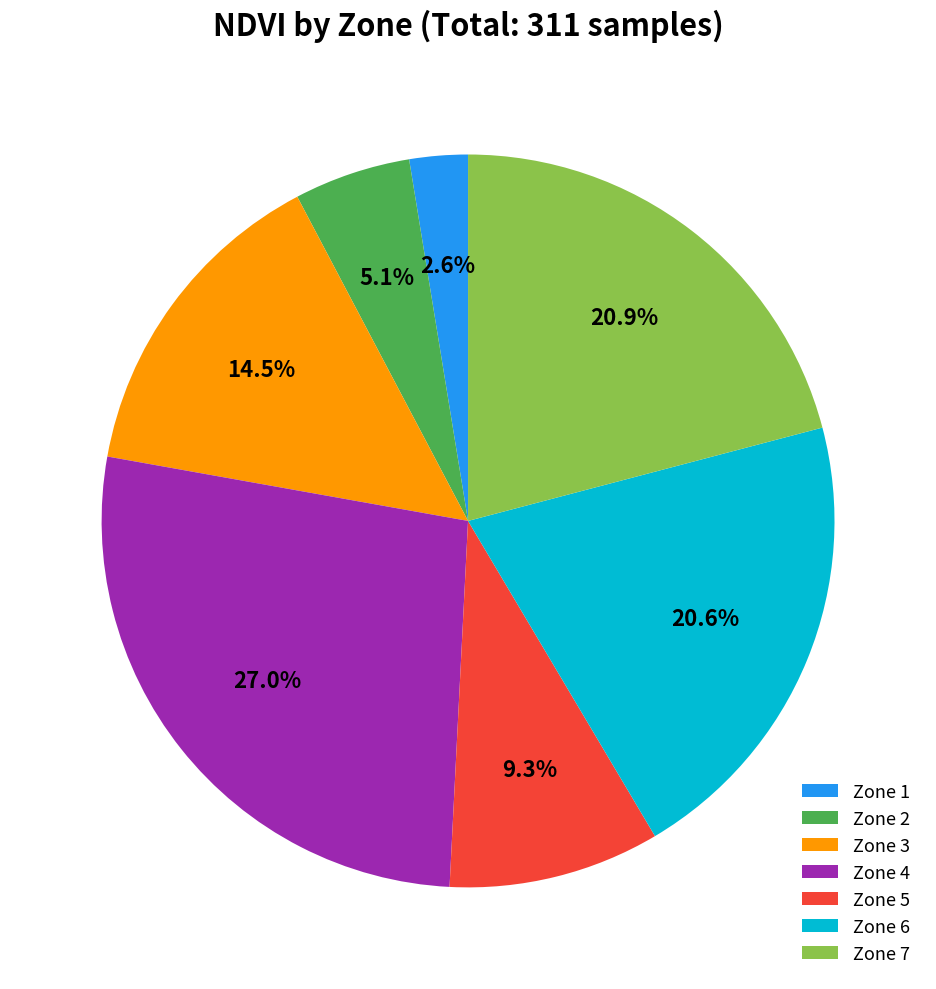

What is the largest slice in the pie chart?

Zone 4